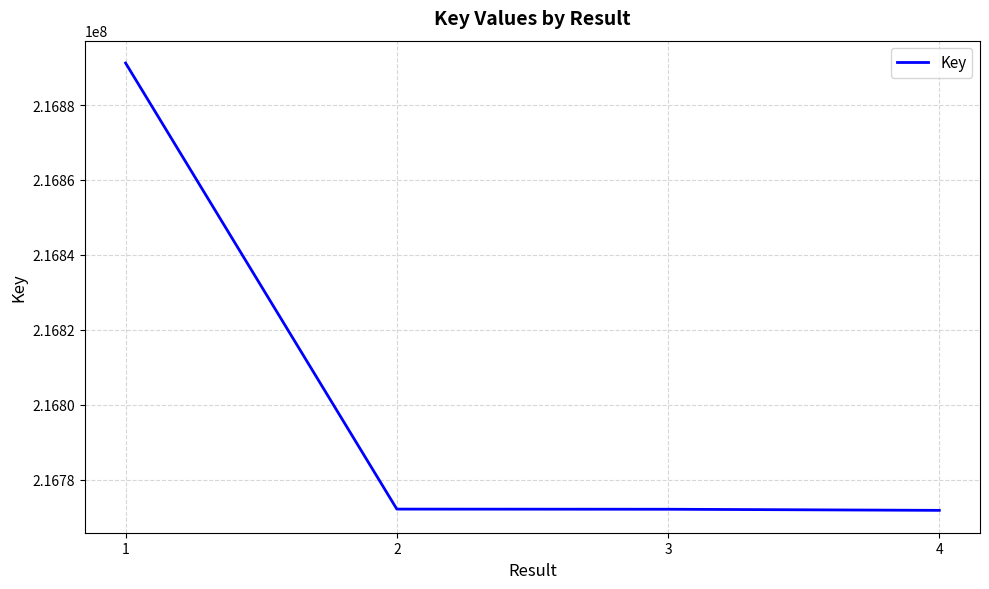

The chart shows a value of 320492685 at 3. True or false?

False